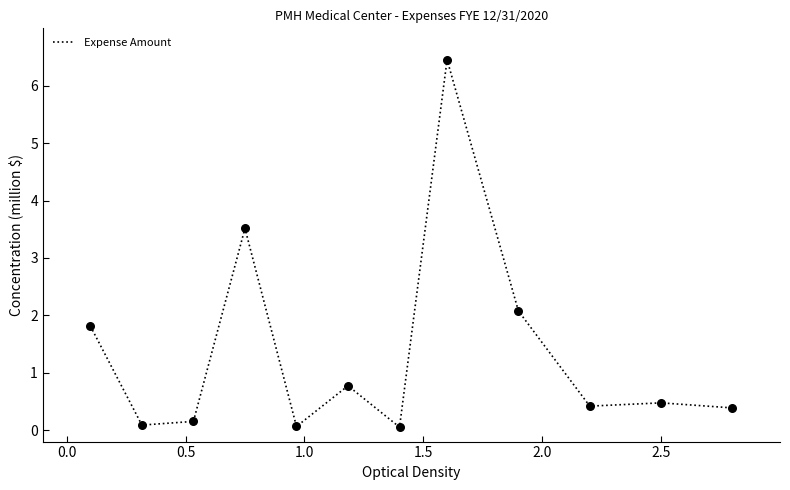

What is the difference between the maximum and minimum values?

6.4